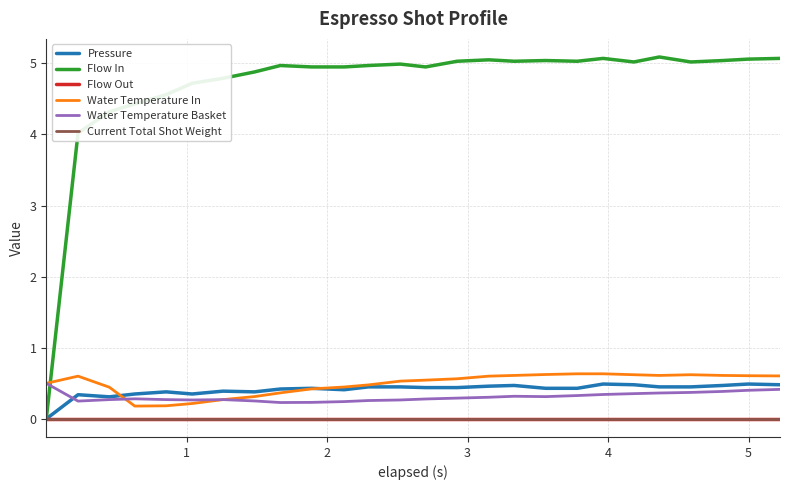

True or false: Current Total Shot Weight and Flow In intersect in this chart.

False